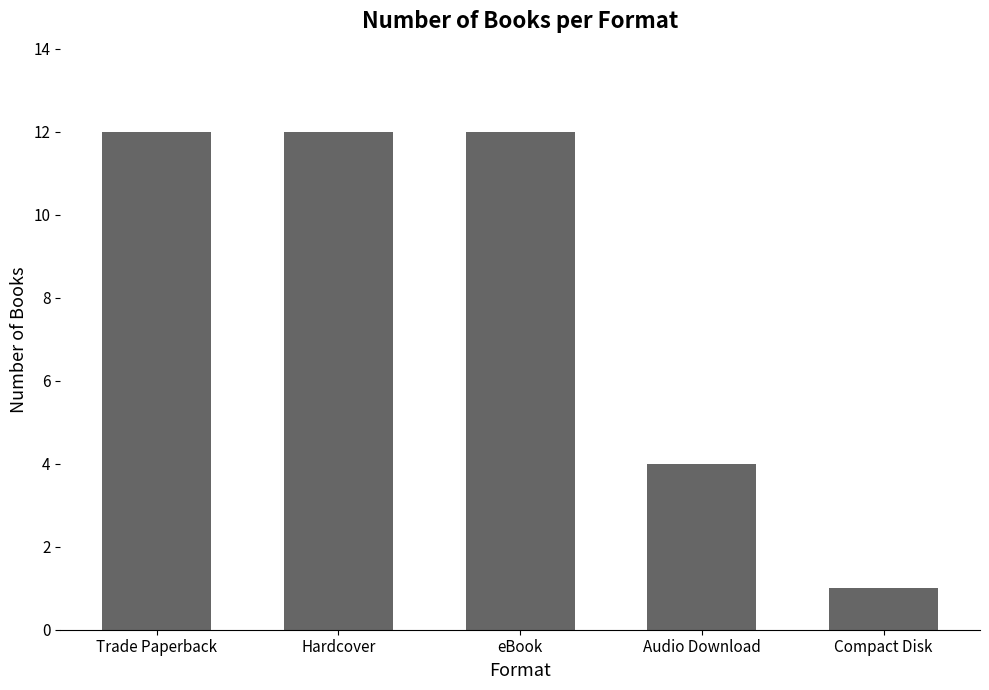

What is the value of the 1st bar from the left?

12